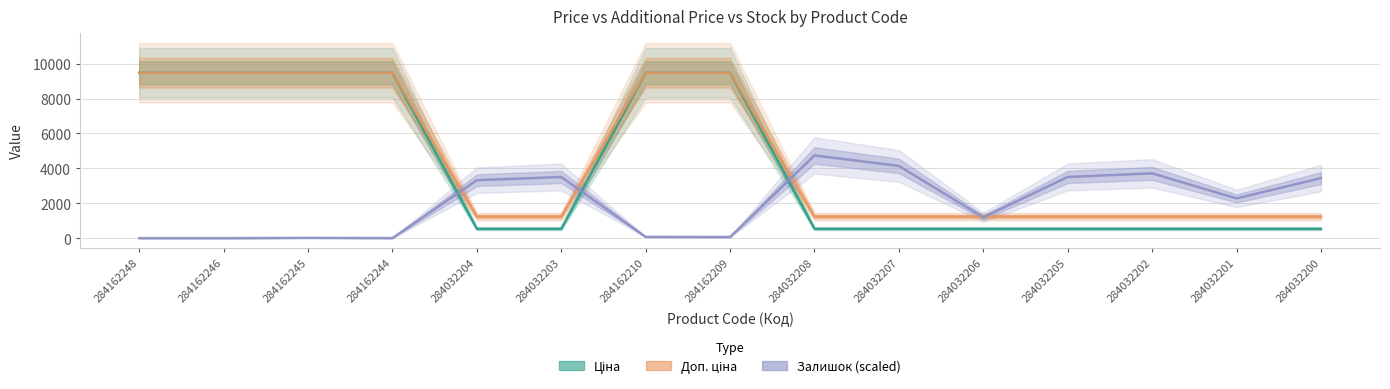

What is the total value across all series at 284032201?

4051.6